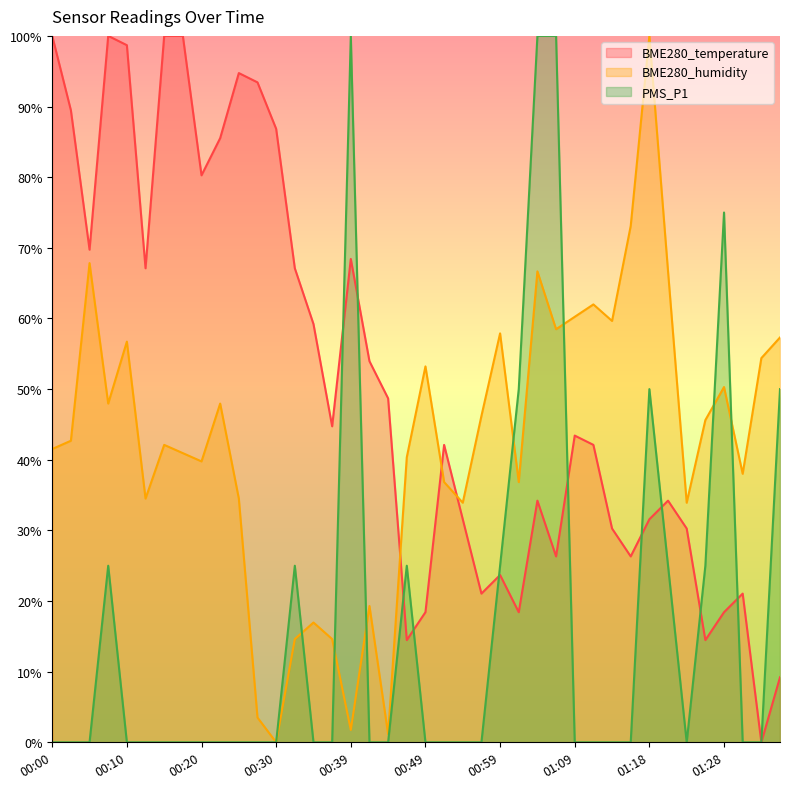

At which label is PMS_P1 closest to 50?

01:01